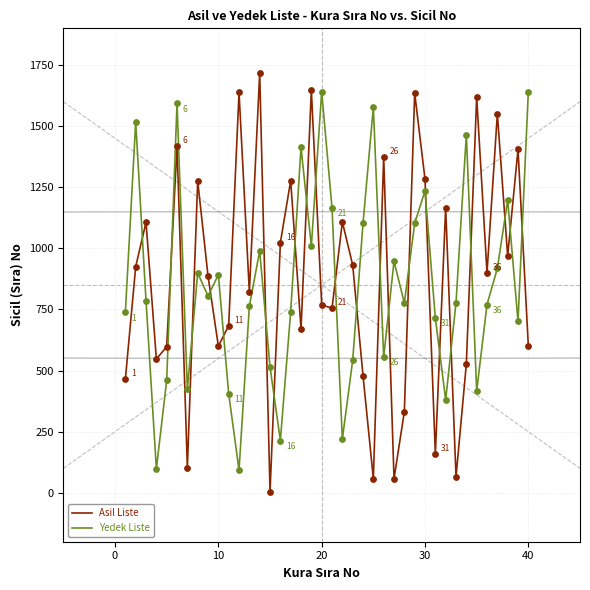

What are all the series names shown in the legend?

Asil Liste, Yedek Liste